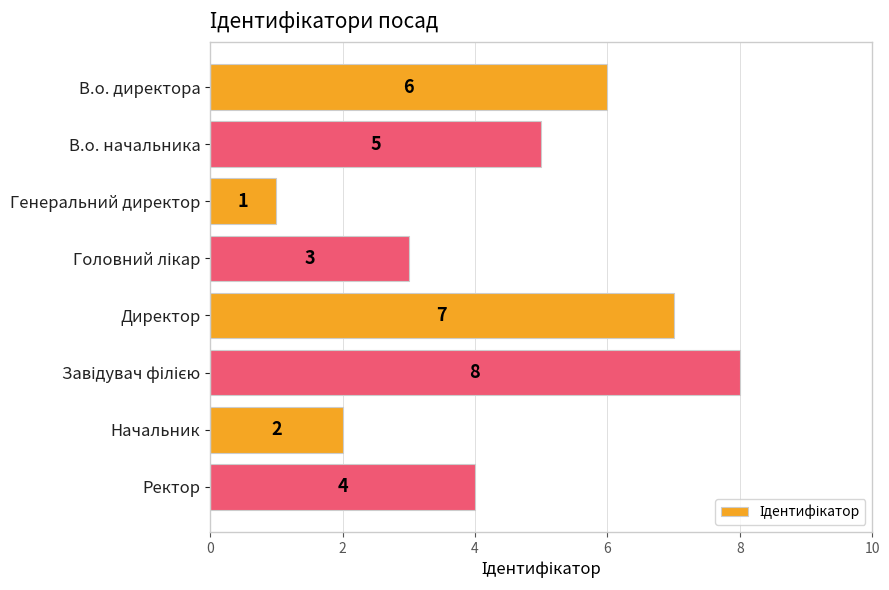

How many distinct data groups are displayed?

1